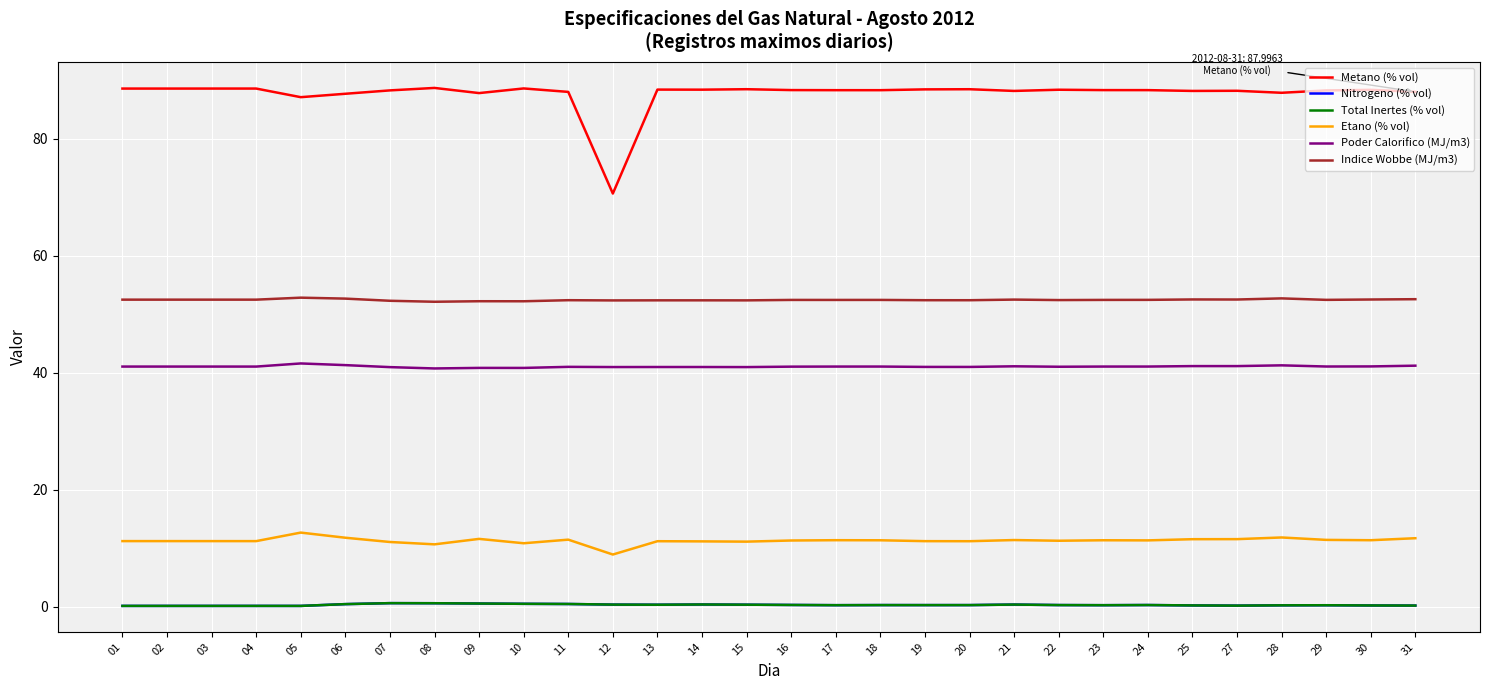

Does the chart display data point markers on the line(s)?

No